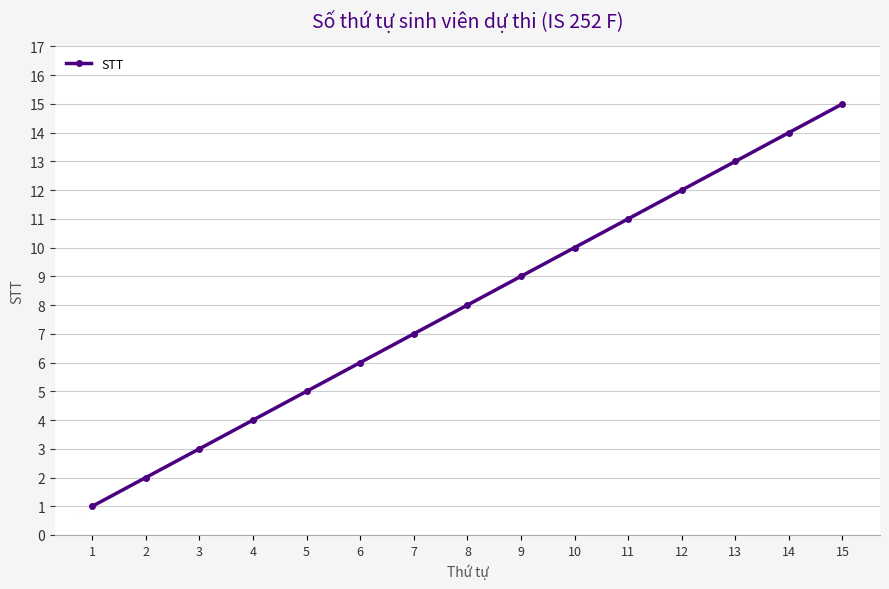

Reading right to left, extract all data points from this chart.

15	14	13	12	11	10	9	8	7	6	5	4	3	2	1